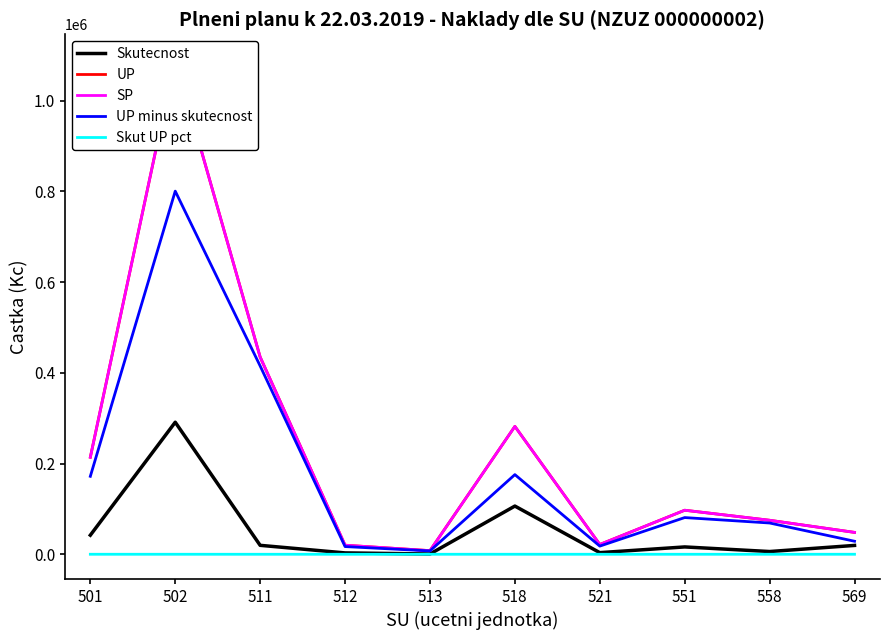

True or false: UP minus skutecnost and UP intersect in this chart.

False